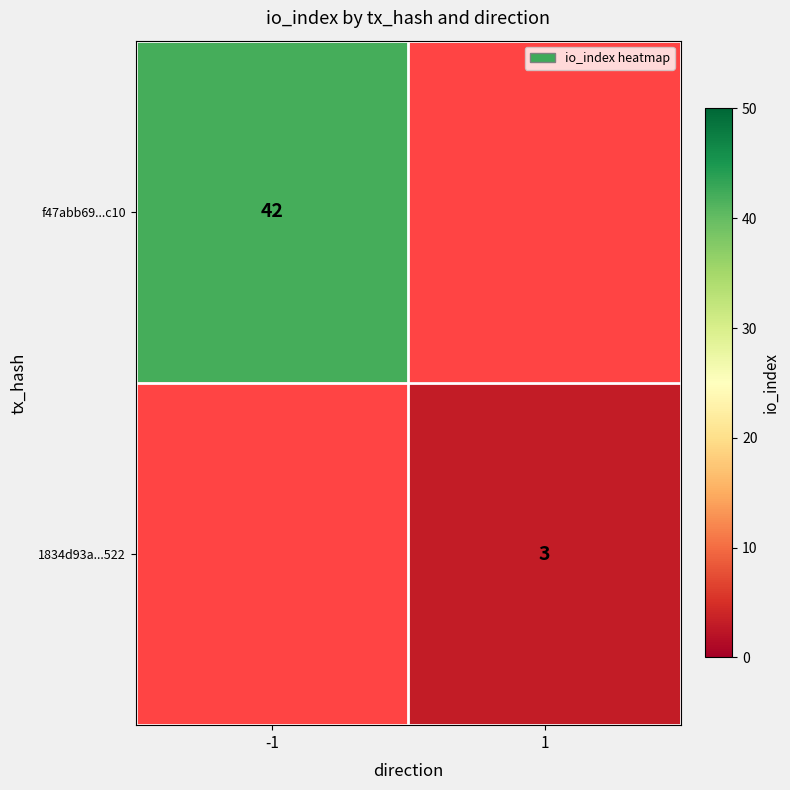

The value of 1834d93a...522 at 1 is 3. True or false?

True